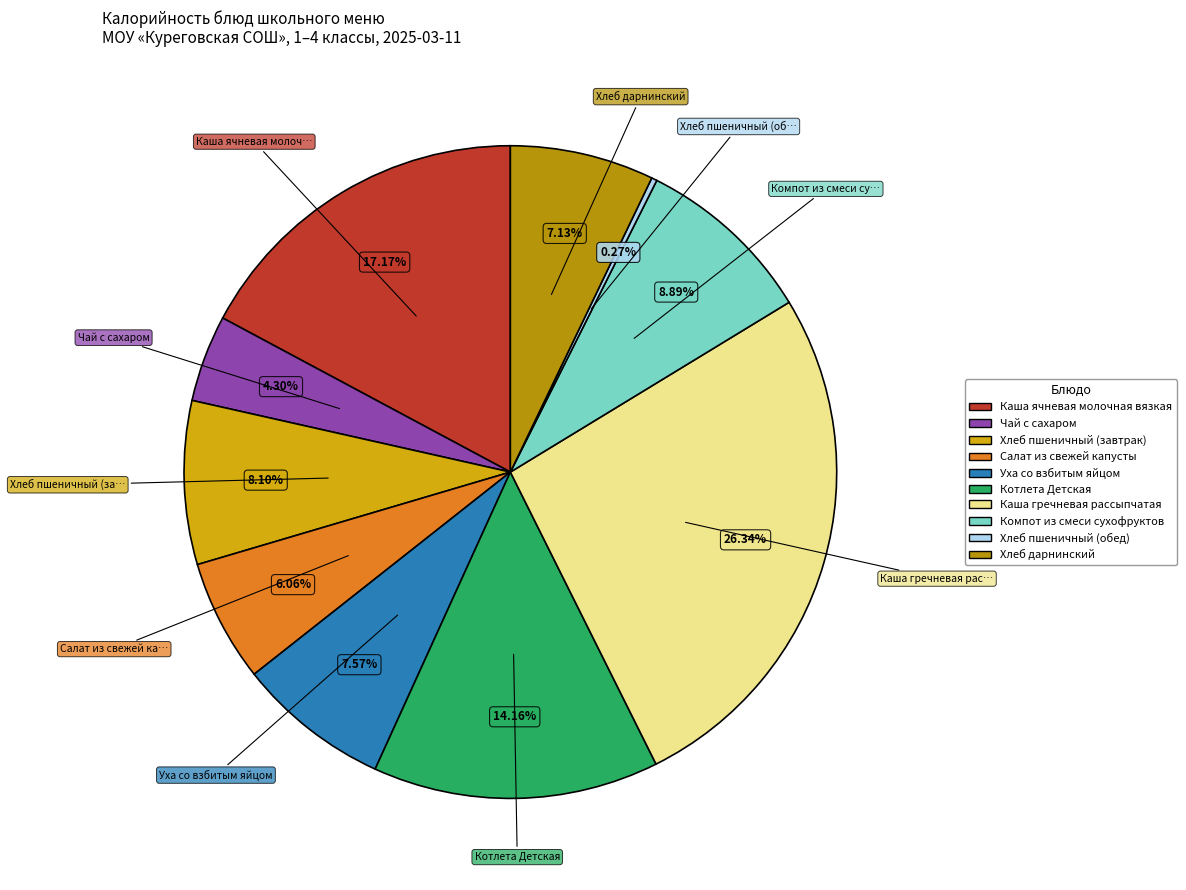

To the nearest percent, what percentage of the pie is Компот из смеси сухофруктов?

9%